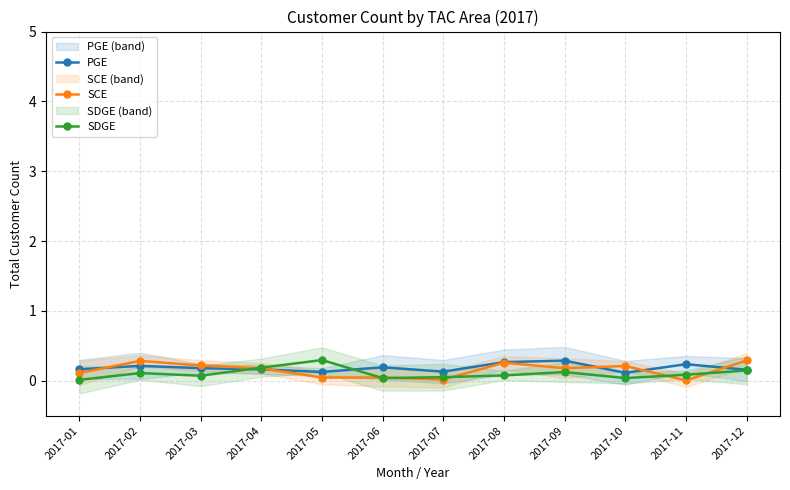

List the series in order of their overall mean, lowest first.

SDGE, SCE, PGE